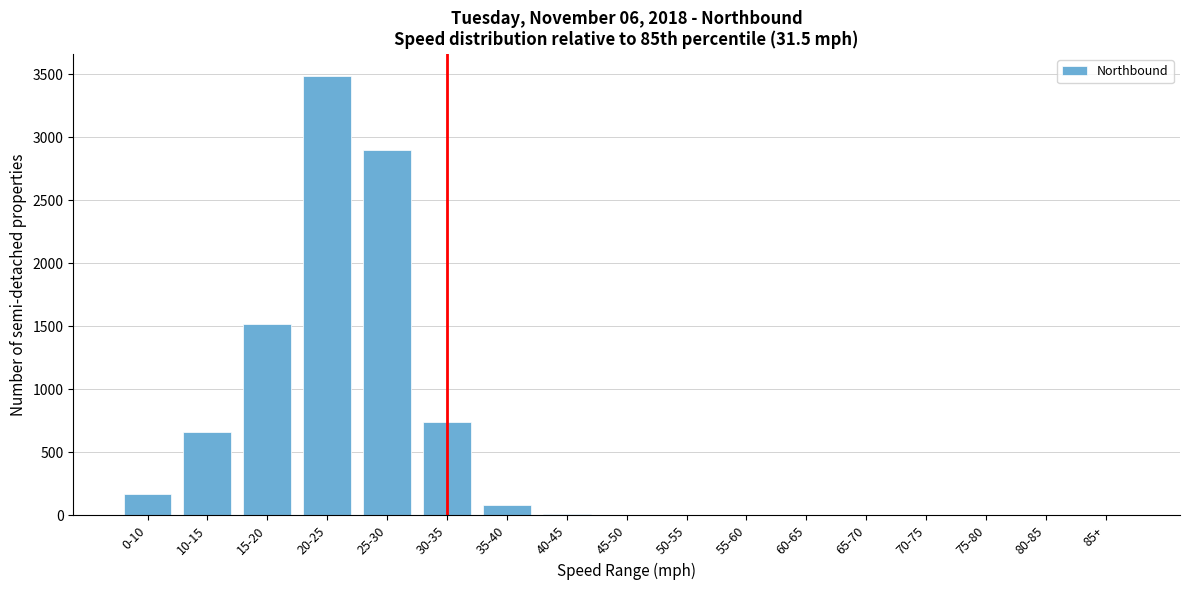

Is it true that the value at 0-10 is 171?

True